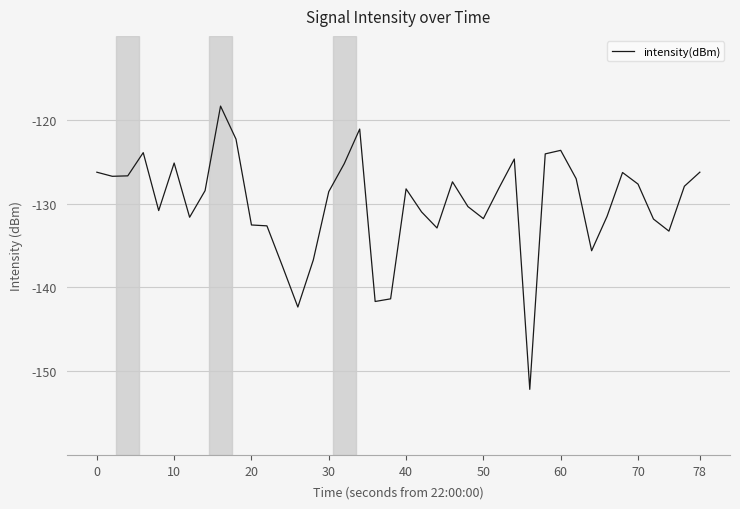

What is the minimum value shown in the chart?

-152.2